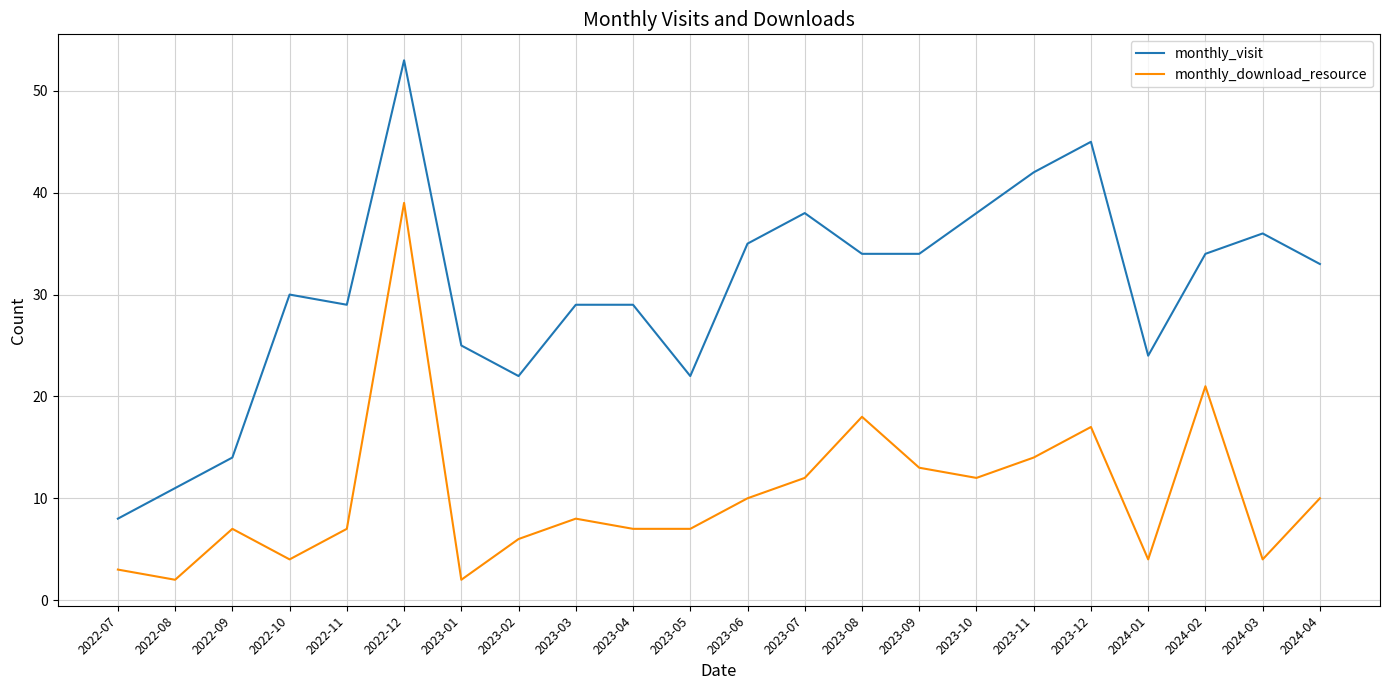

True or false: monthly_download_resource has more than 0 points higher than both neighbors.

True